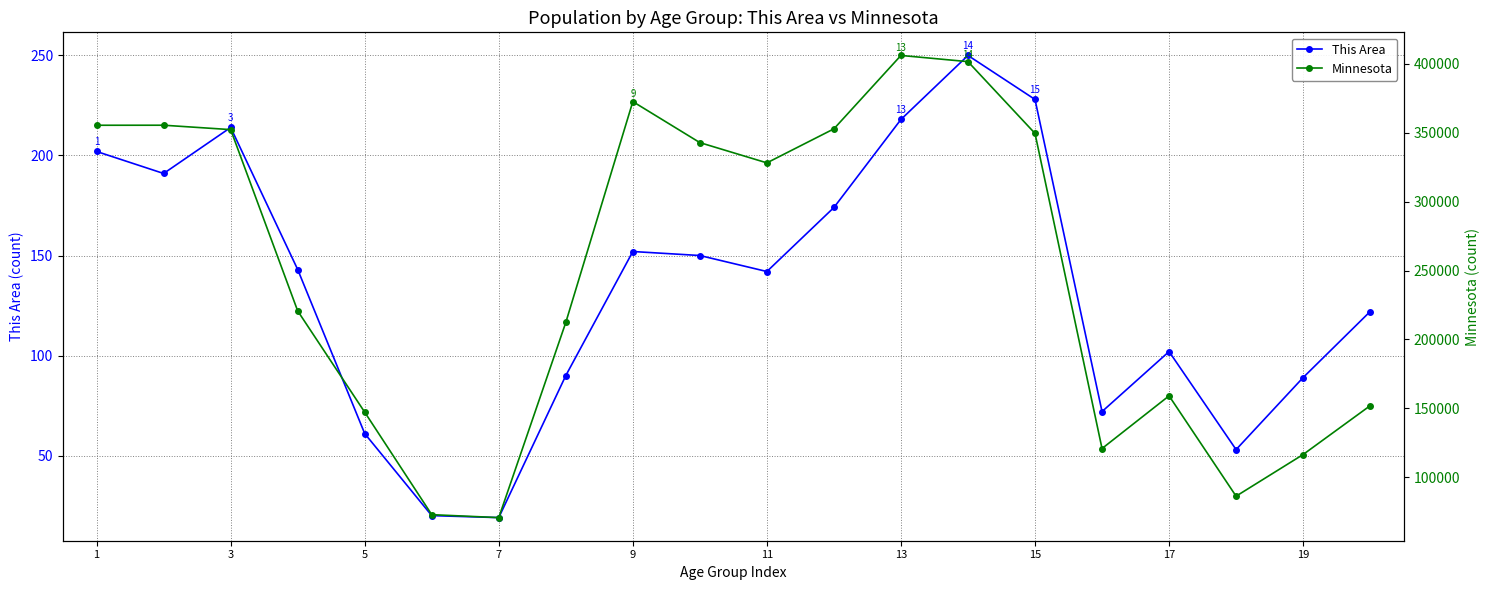

Which series has the largest total across all categories?

Minnesota